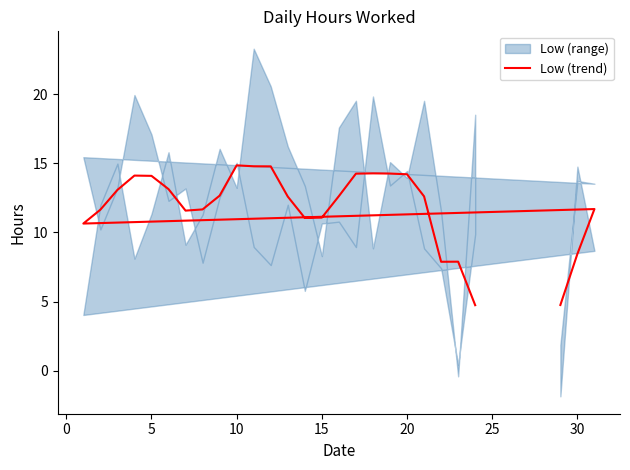

True or false: the data shows 20.3 at 21.

False